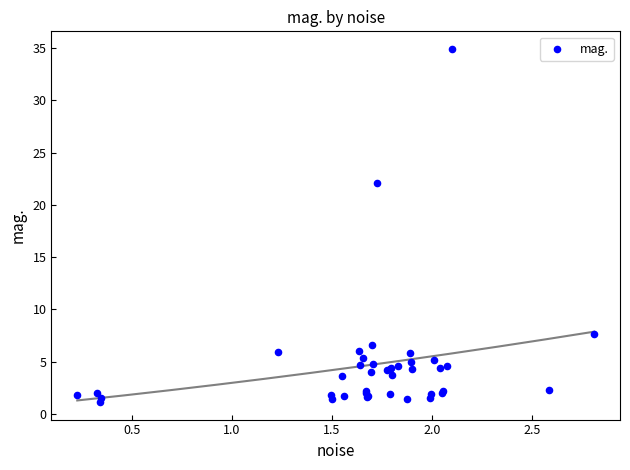

What Y value in the scatter plot is closest to 18?

22.1